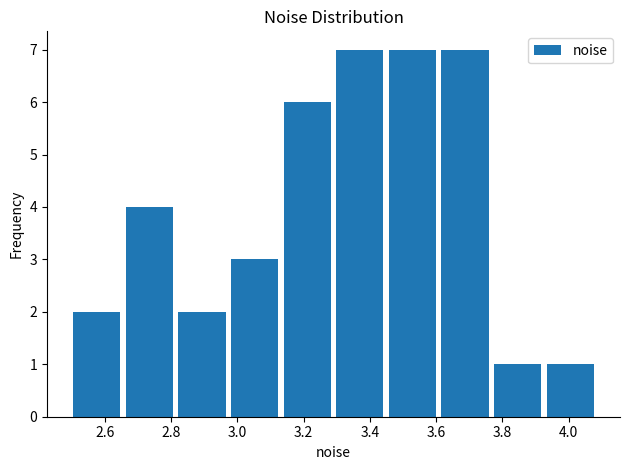

Reading left to right, transcribe this chart: for each bar, give the range it covers on the x-axis and its height. Neither the bar edges nor the heights are printed on the chart, so give them approximately, as read against the axes.

2.50 to 2.66: 2
2.66 to 2.82: 4
2.82 to 2.98: 2
2.98 to 3.14: 3
3.14 to 3.30: 6
3.30 to 3.44: 7
3.44 to 3.60: 7
3.60 to 3.76: 7
3.76 to 3.92: 1
3.92 to 4.08: 1